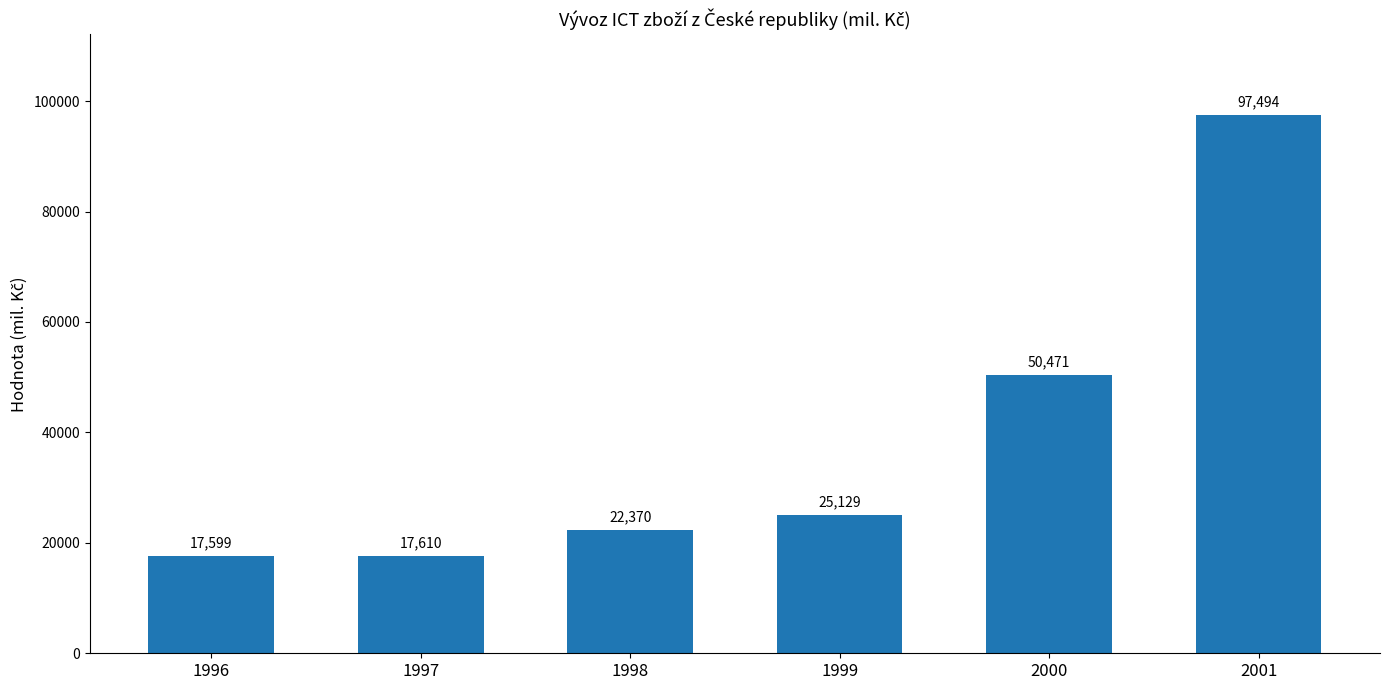

Rank the categories by value from highest to lowest.

2001, 2000, 1999, 1998, 1997, 1996